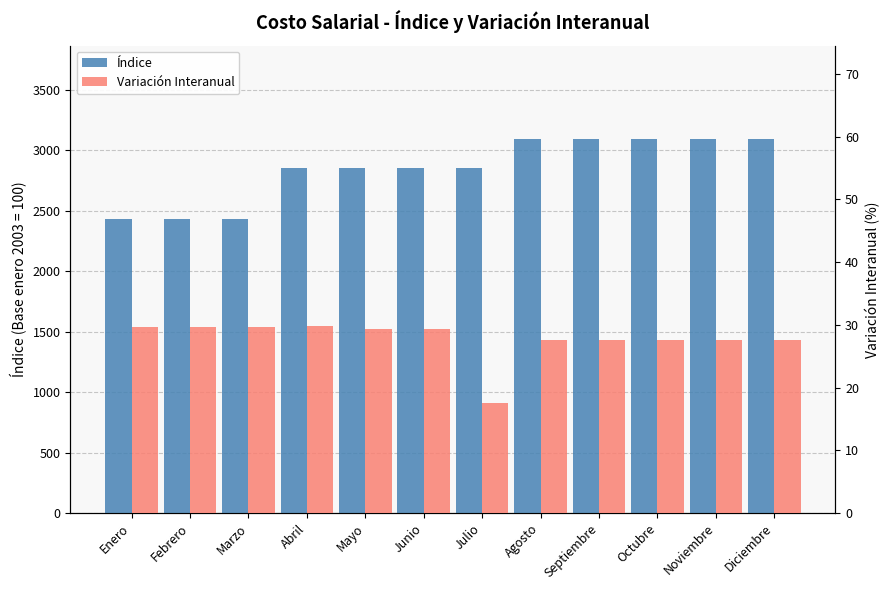

What are all the series names shown in the legend?

Índice, Variación Interanual